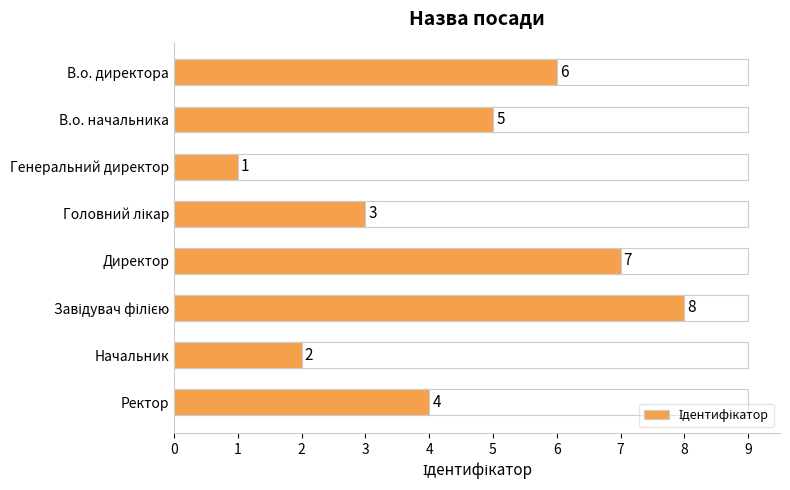

Between Начальник and Ректор, which is larger?

Ректор